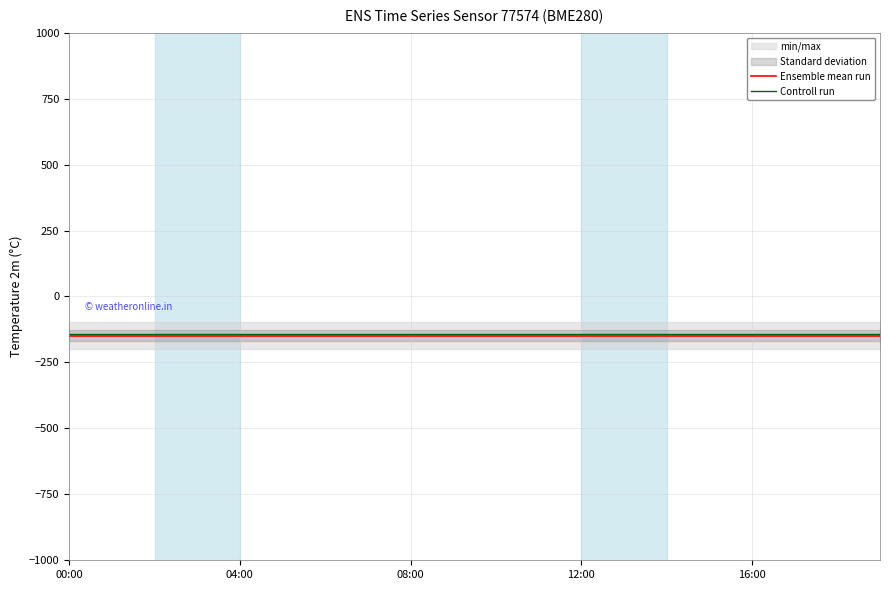

Reading left to right, what are all the values shown in this chart?

Ensemble mean run: -147.9	-147.9	-147.9	-147.9	-147.9	-147.9	-147.9	-147.9	-147.9	-147.9	-147.9	-147.9	-147.9	-147.9	-147.9	-147.9	-147.9	-147.9	-147.9	-147.9
Controll run: -142.9	-142.9	-142.9	-142.9	-142.9	-142.9	-142.9	-142.9	-142.9	-142.9	-142.9	-142.9	-142.9	-142.9	-142.9	-142.9	-142.9	-142.9	-142.9	-142.9